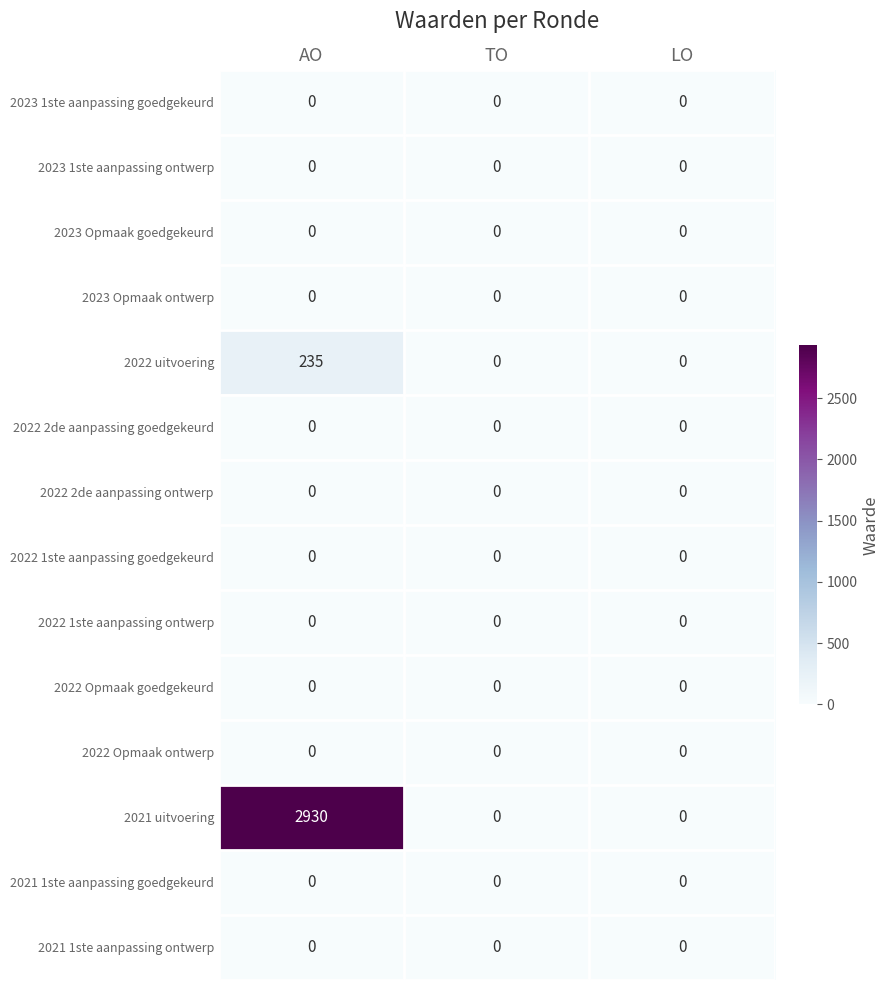

Count the number of categories in the chart.

3